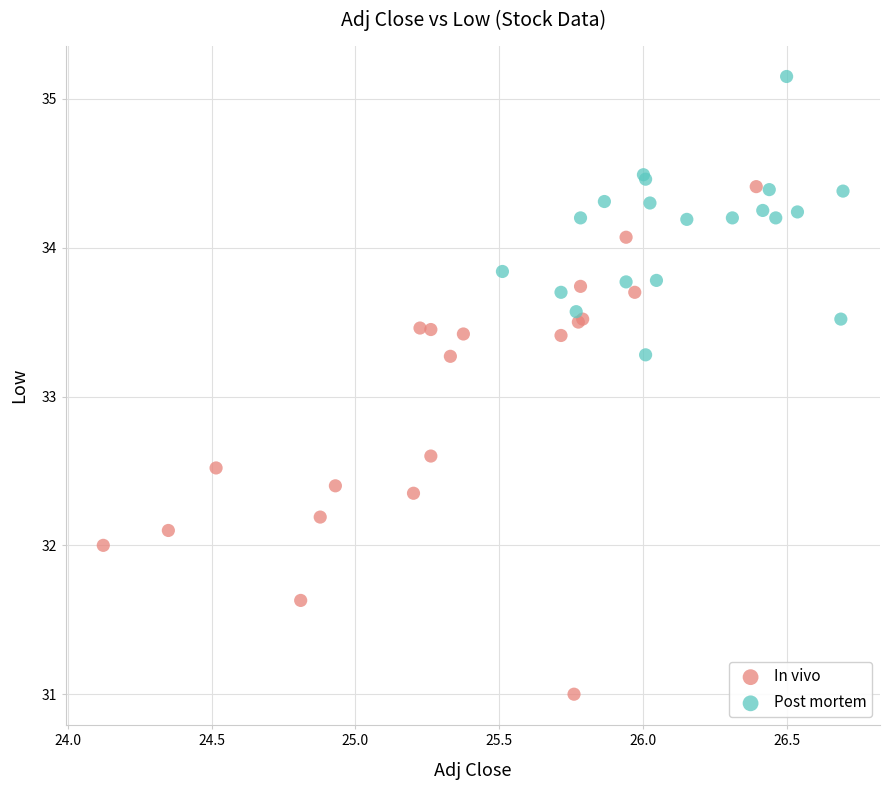

What are all the series names shown in the legend?

In vivo, Post mortem